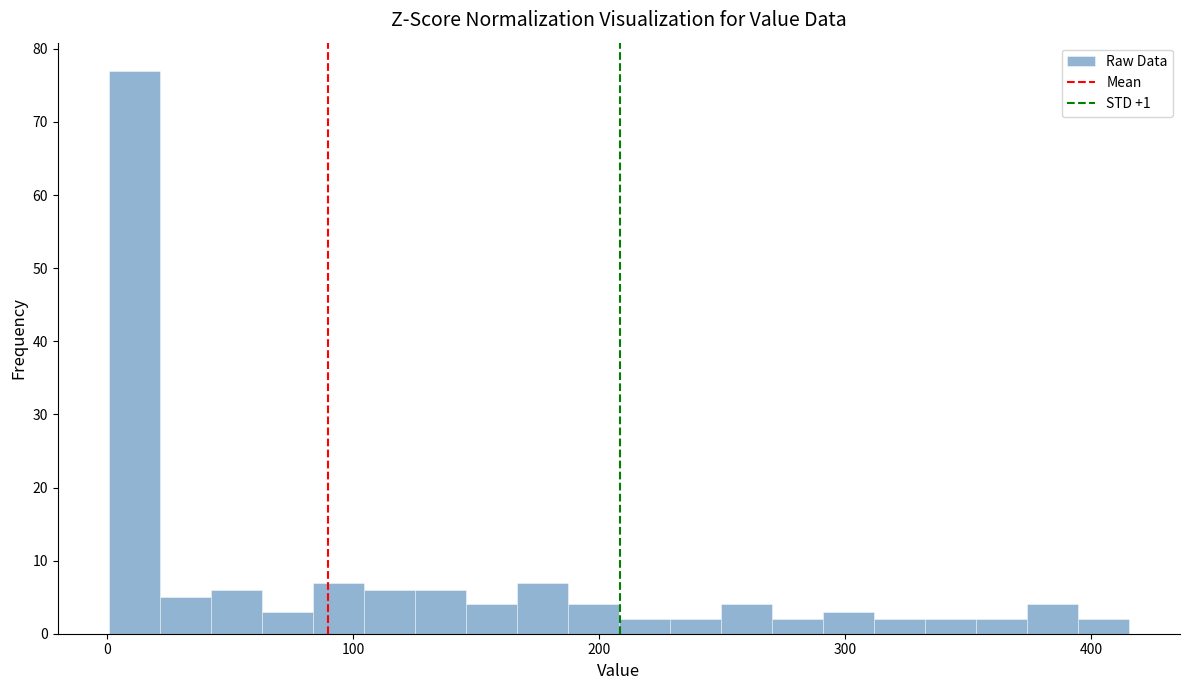

Around what value on the x-axis is the tallest bar? Give the approximate position of its centre, as read against the axis.

10